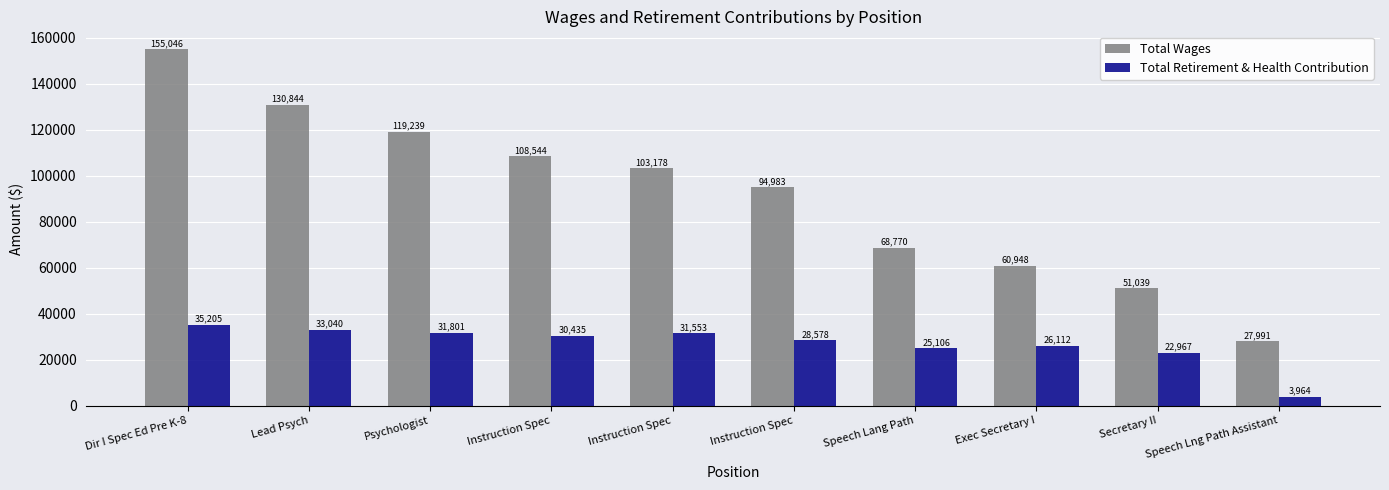

Which series has the largest total across all categories?

Total Wages